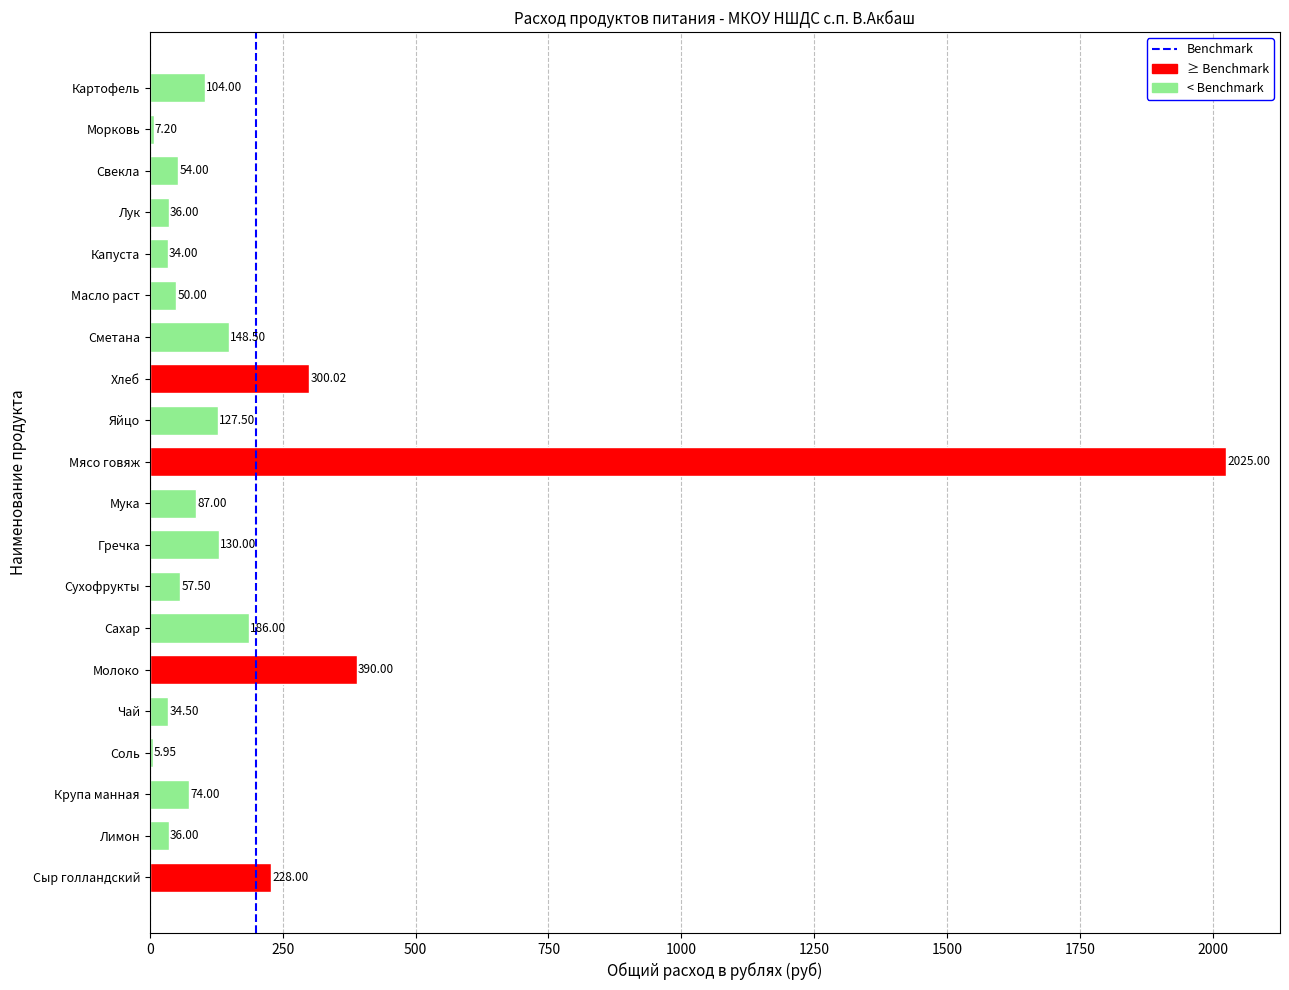

What is the sum of the values at Масло раст and Крупа манная?

124.0